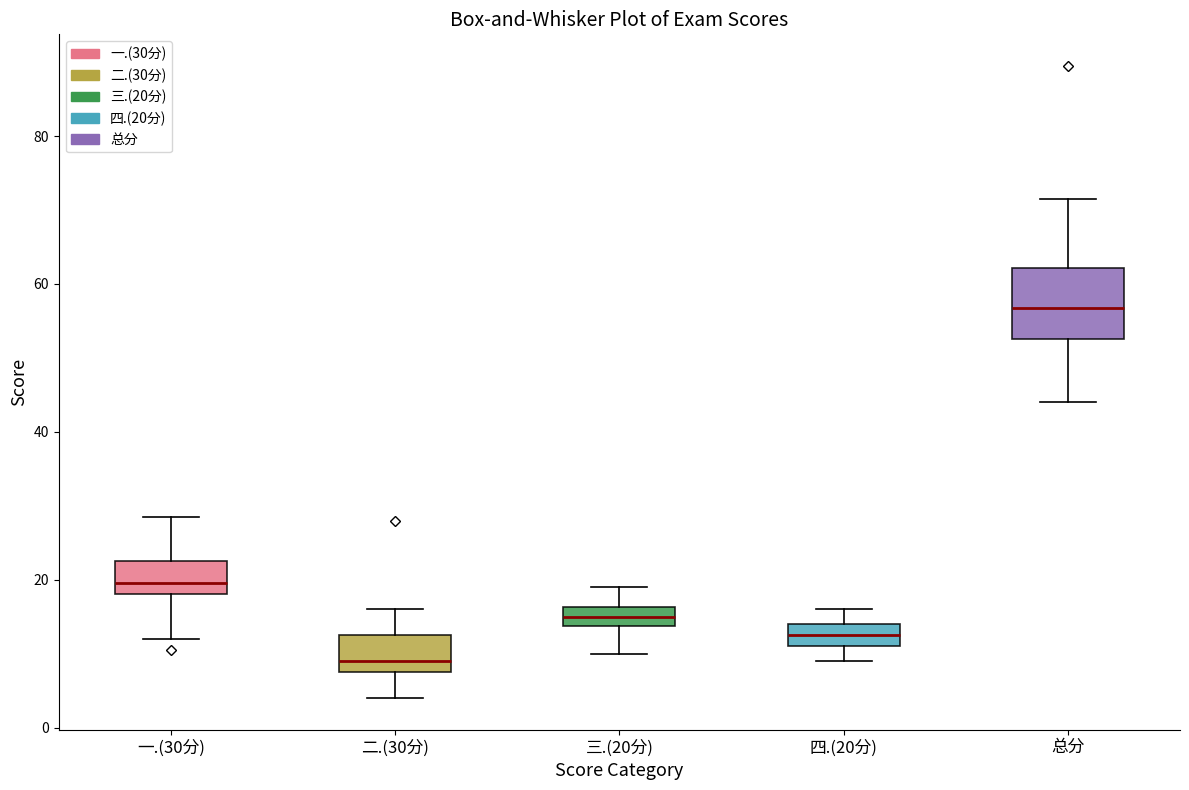

Which box has the lowest median line?

二.(30分)